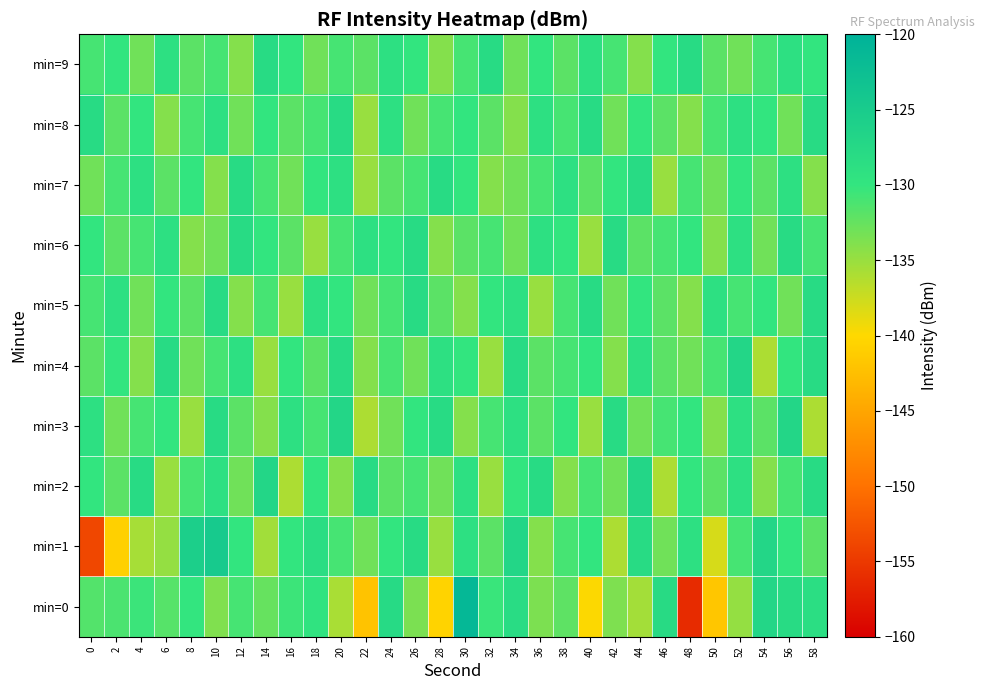

At 30, list the series in order from largest to smallest.

min=0, min=1, min=2, min=4, min=7, min=8, min=9, min=6, min=3, min=5